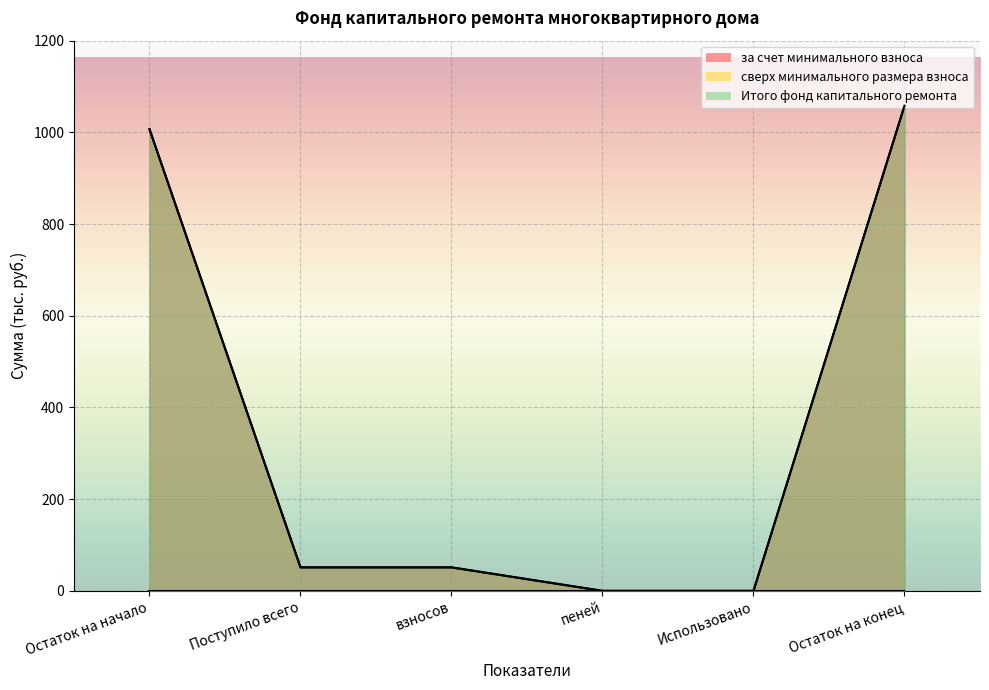

Which category has the lowest value across all series?

пеней